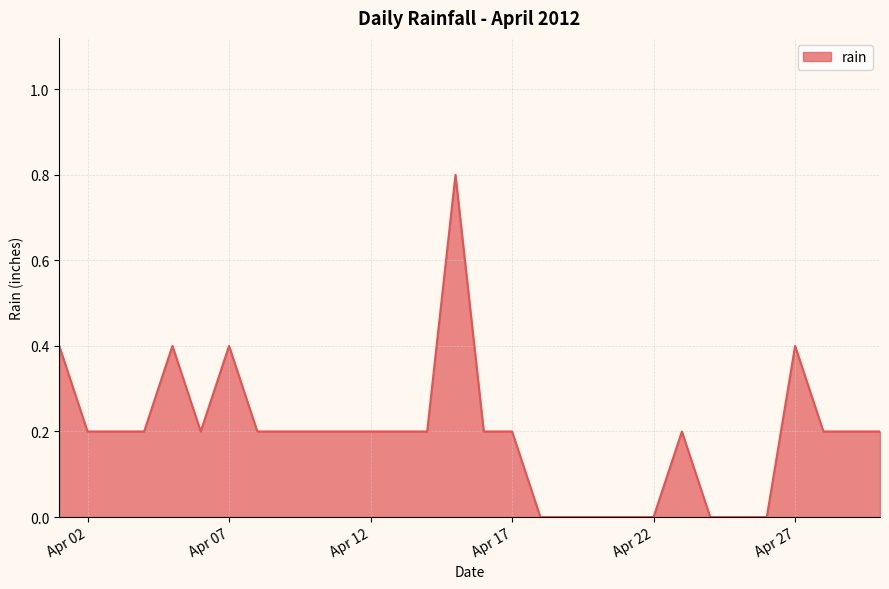

Reading left to right, list all the values displayed in this chart.

0.4	0.2	0.2	0.2	0.4	0.2	0.4	0.2	0.2	0.2	0.2	0.2	0.2	0.2	0.8	0.2	0.2	0.0	0.0	0.0	0.0	0.0	0.2	0.0	0.0	0.0	0.4	0.2	0.2	0.2